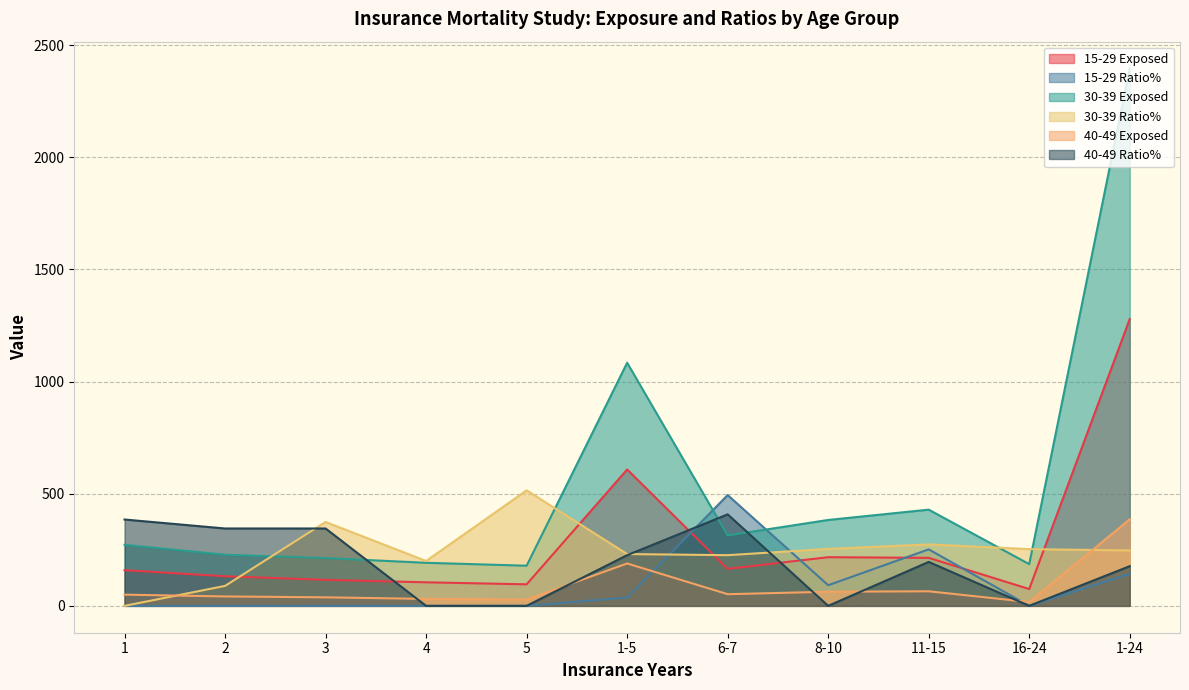

What is the sum of all 15-29 Ratio% values?

1018